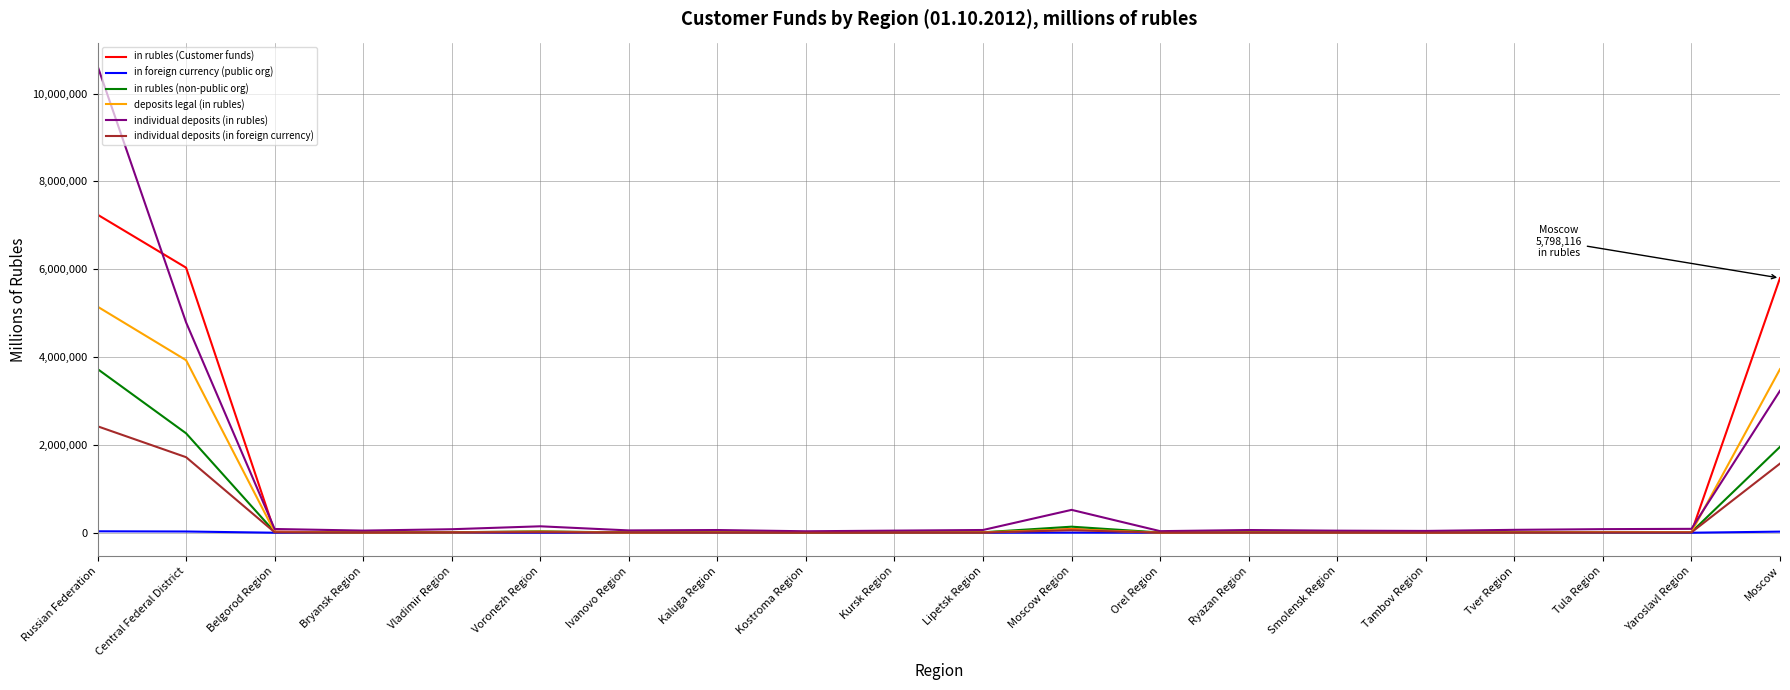

At which category is the sum across all series the highest?

Russian Federation